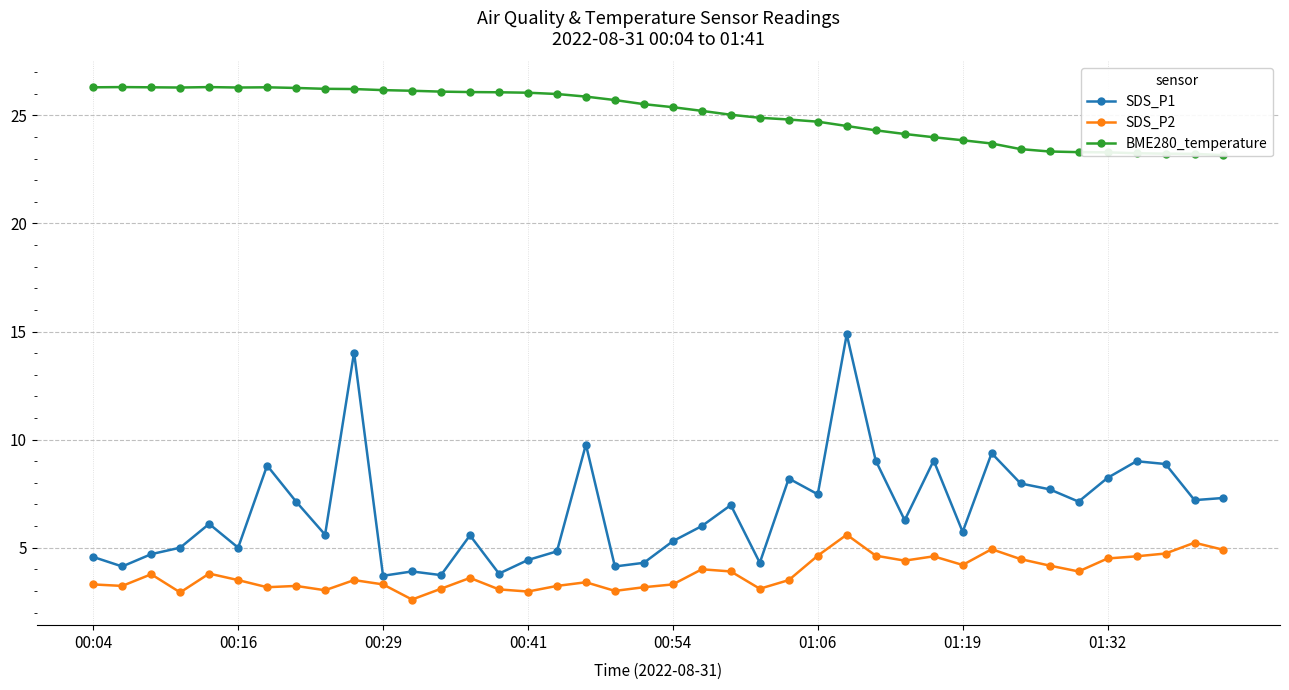

True or false: SDS_P1 has more than 1 points higher than both neighbors.

True